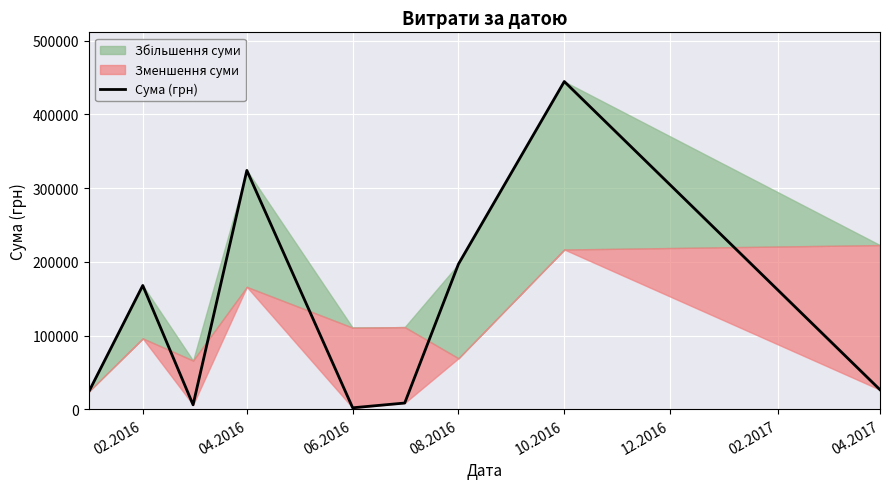

The value of Сума (грн) at 02.2016 is 237563.8. True or false?

False